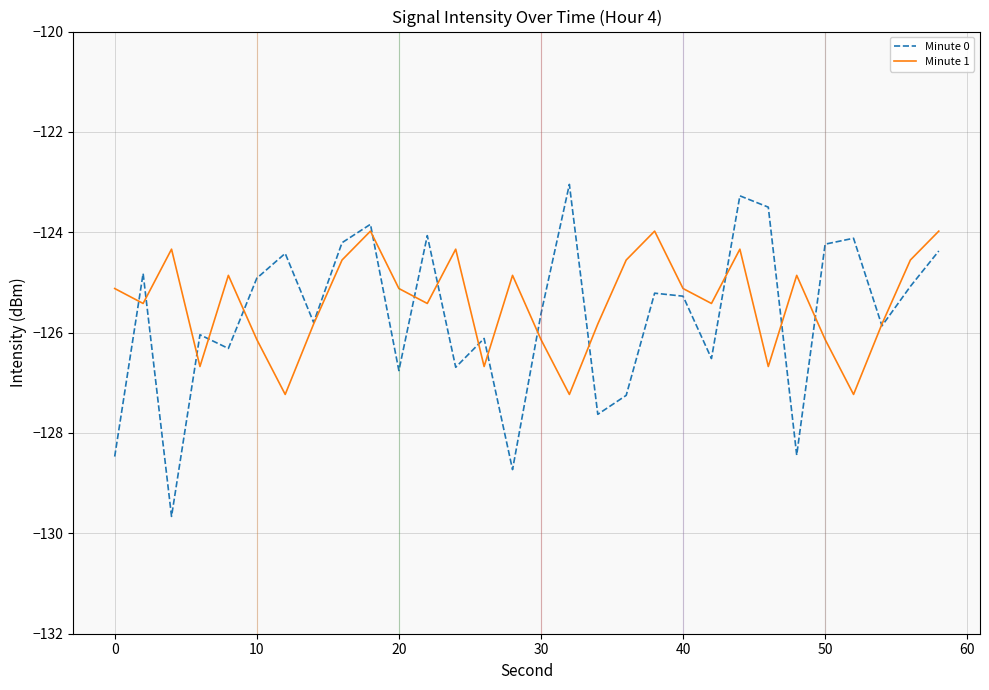

True or false: Minute 1 and Minute 0 cross at least once.

True